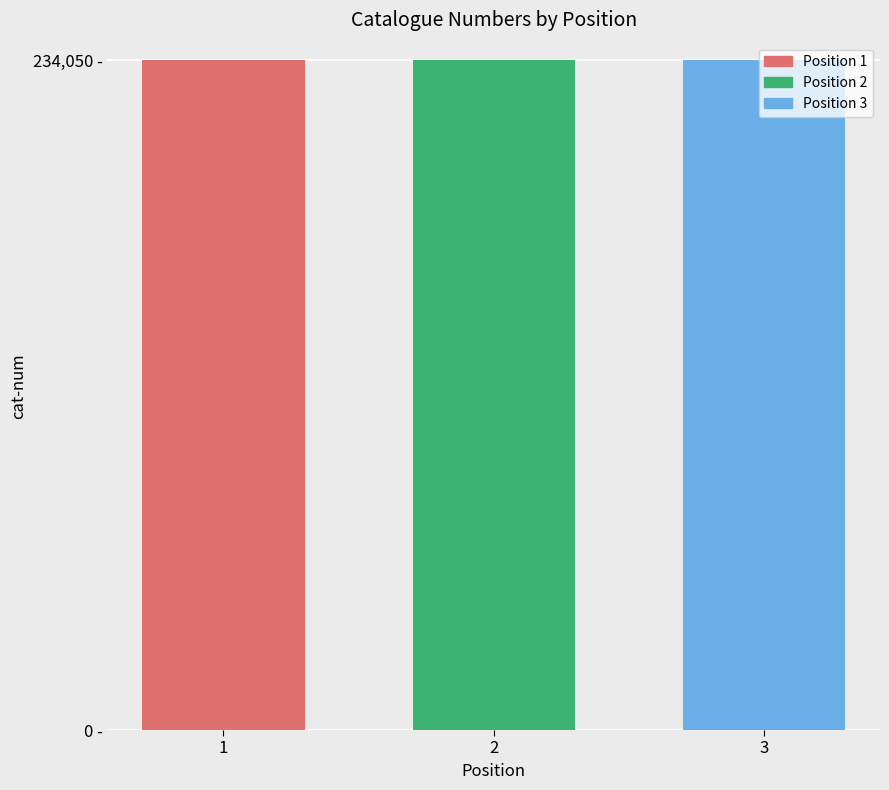

The value at 2 is 234050. True or false?

True